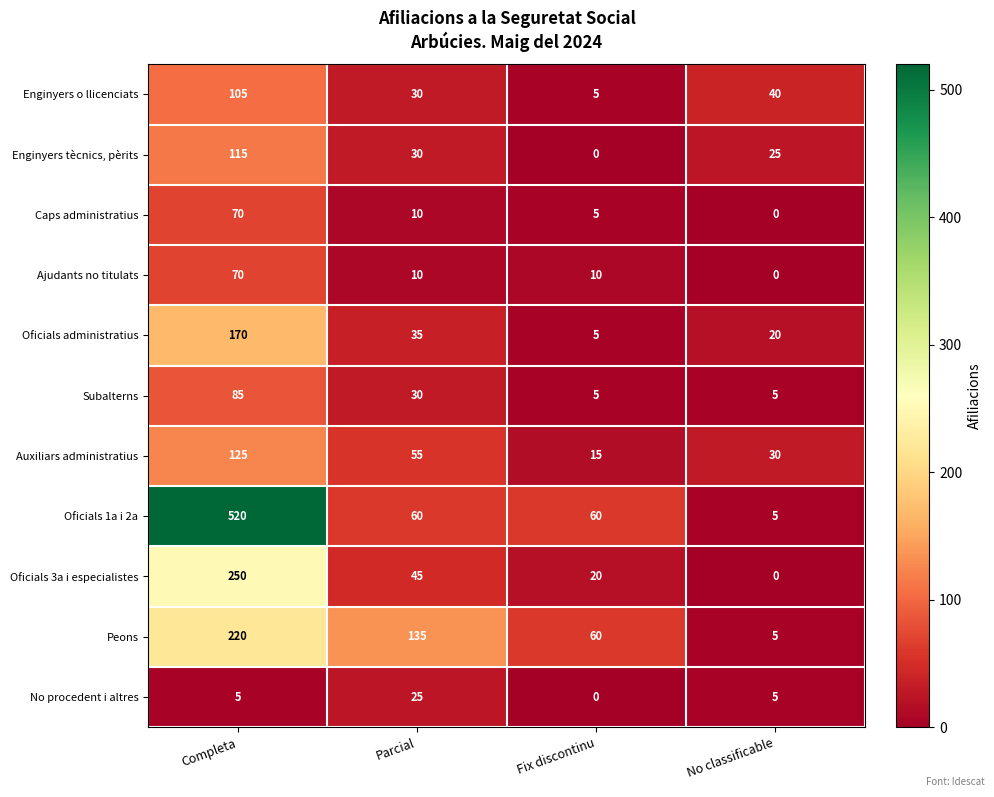

What is the maximum value shown in the chart?

520